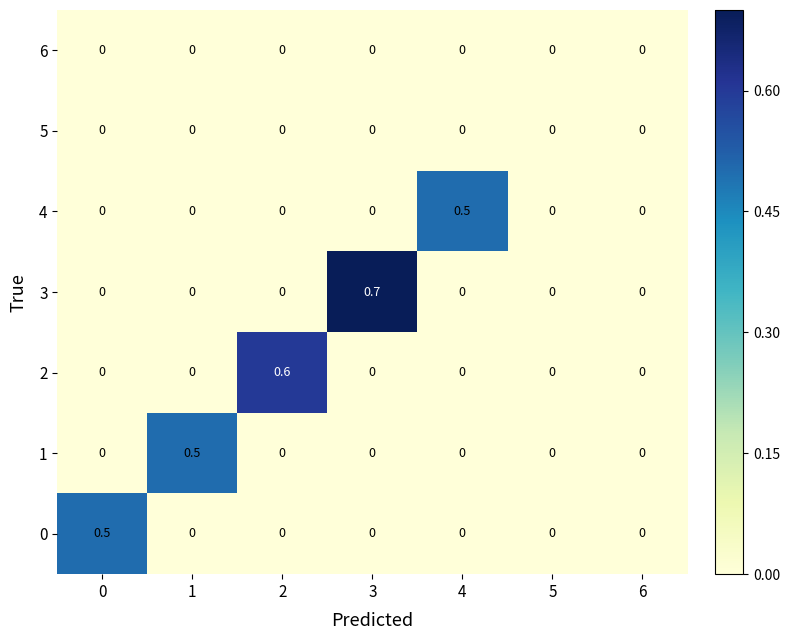

What is the sum of all 0 values?

0.5